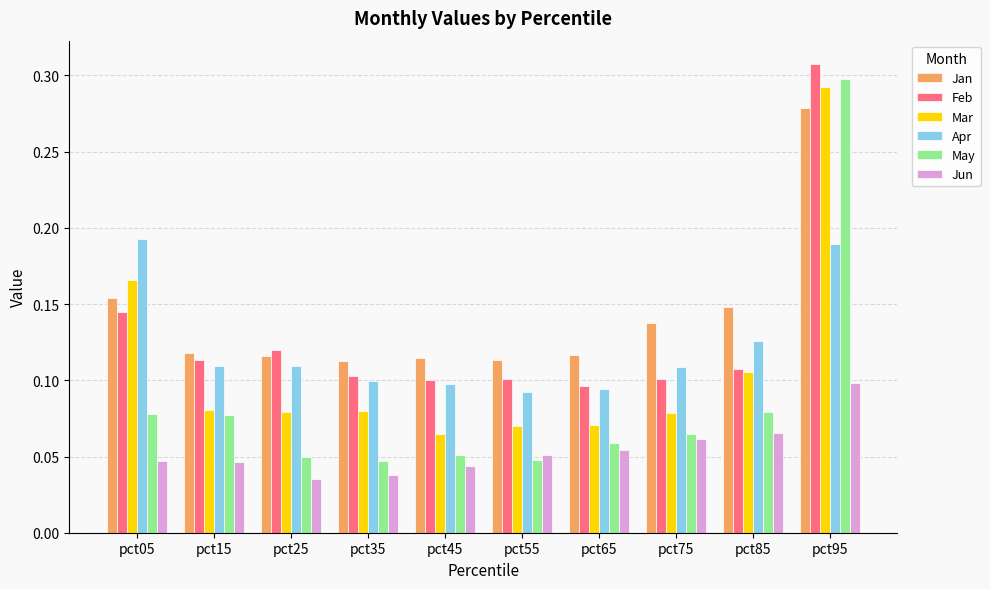

Which series has the widest spread of values?

May